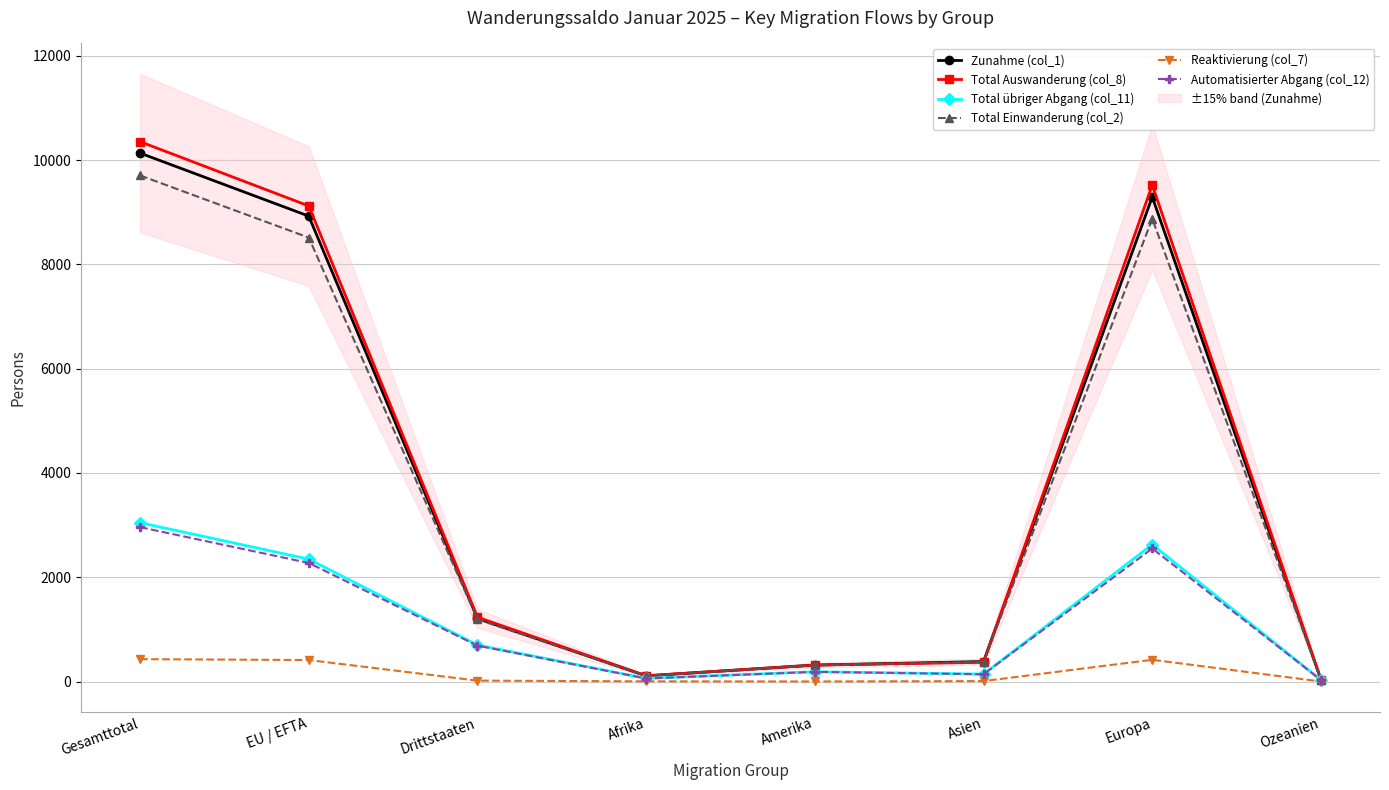

What is the sum of the Reaktivierung (col_7) values at Afrika and EU / EFTA?

415